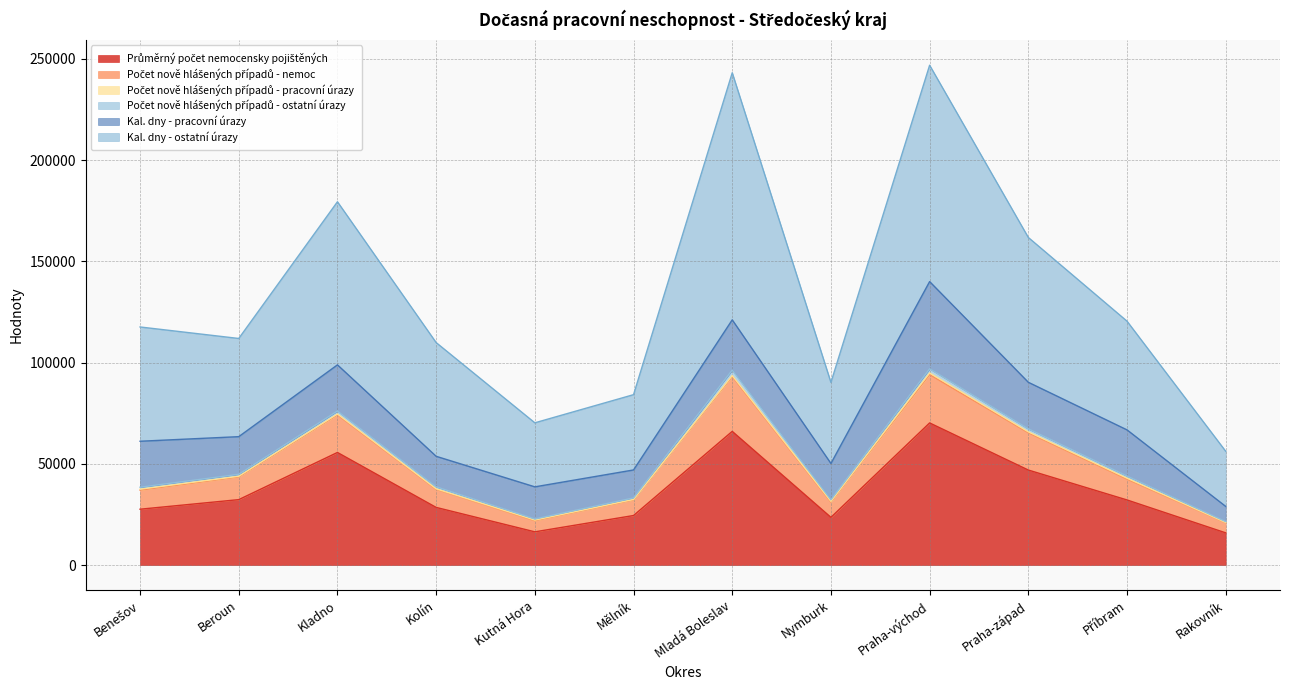

At which category does Průměrný počet nemocensky pojištěných reach its first local peak?

Kladno